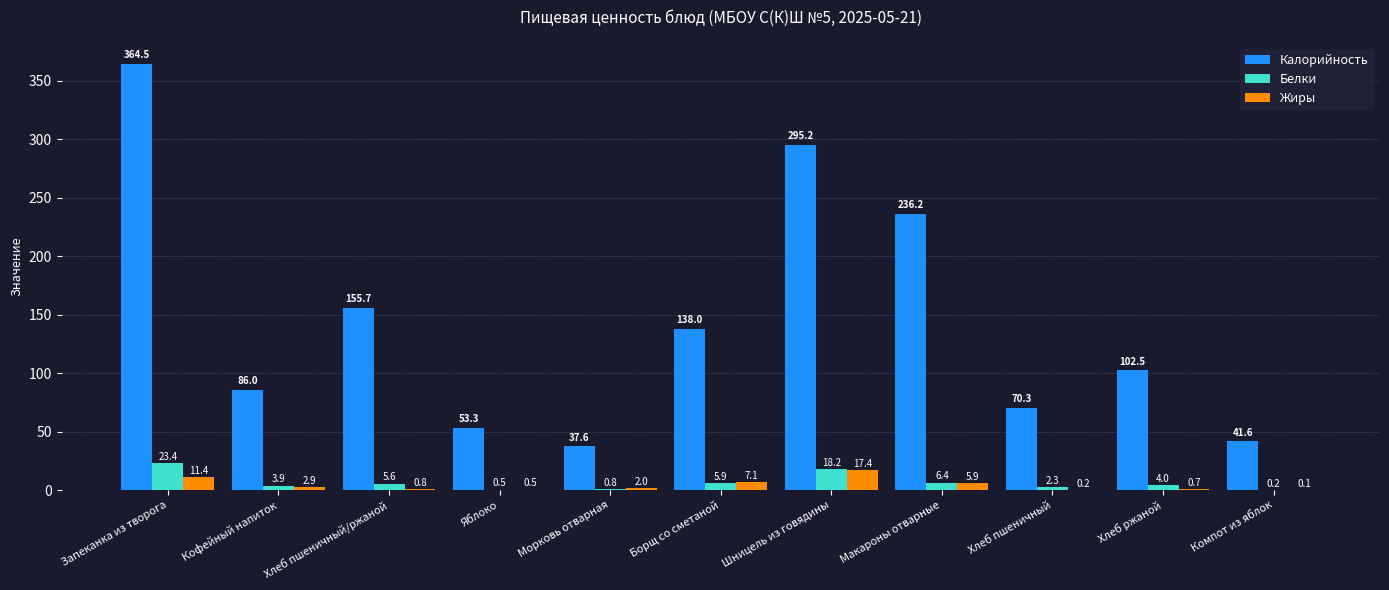

Reading left to right, transcribe all the data shown in this chart.

Калорийность: 364.5	86.0	155.7	53.3	37.6	138.0	295.2	236.2	70.3	102.5	41.6
Белки: 23.4	3.9	5.6	0.5	0.8	5.9	18.2	6.4	2.3	4.0	0.2
Жиры: 11.4	2.9	0.8	0.5	2.0	7.1	17.4	5.9	0.2	0.7	0.1